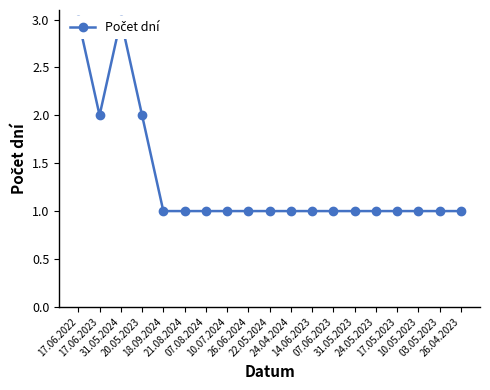

Where is the first local minimum?

17.06.2023